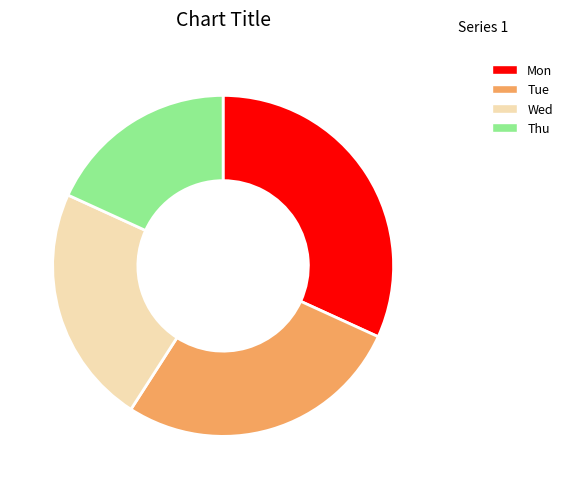

Approximately how many times larger is the value at Thu compared to Wed?

0.8